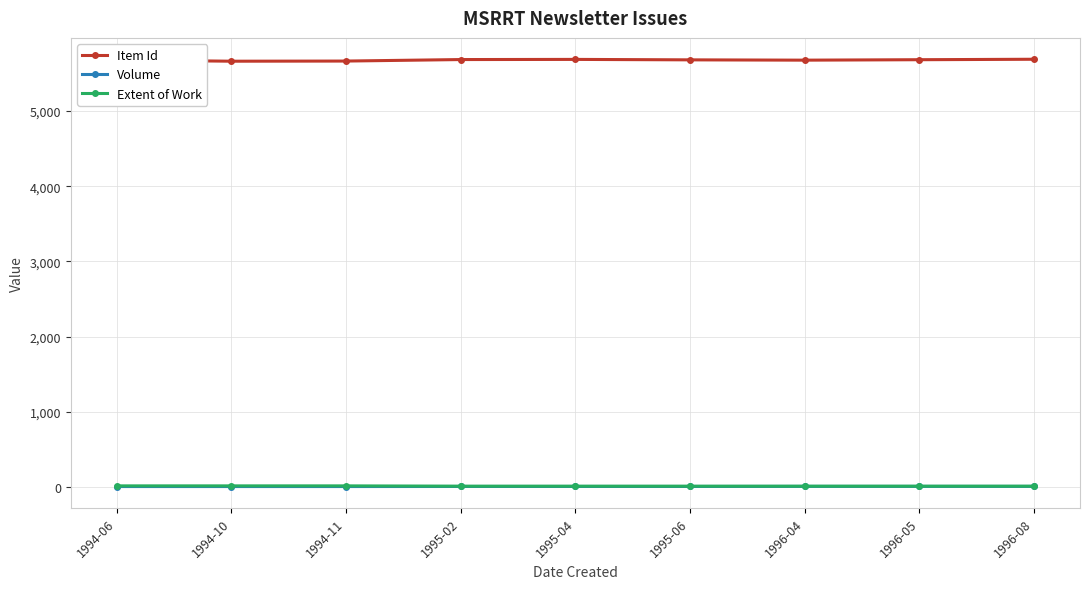

What is the label of the 4th point from the left?

1995-02